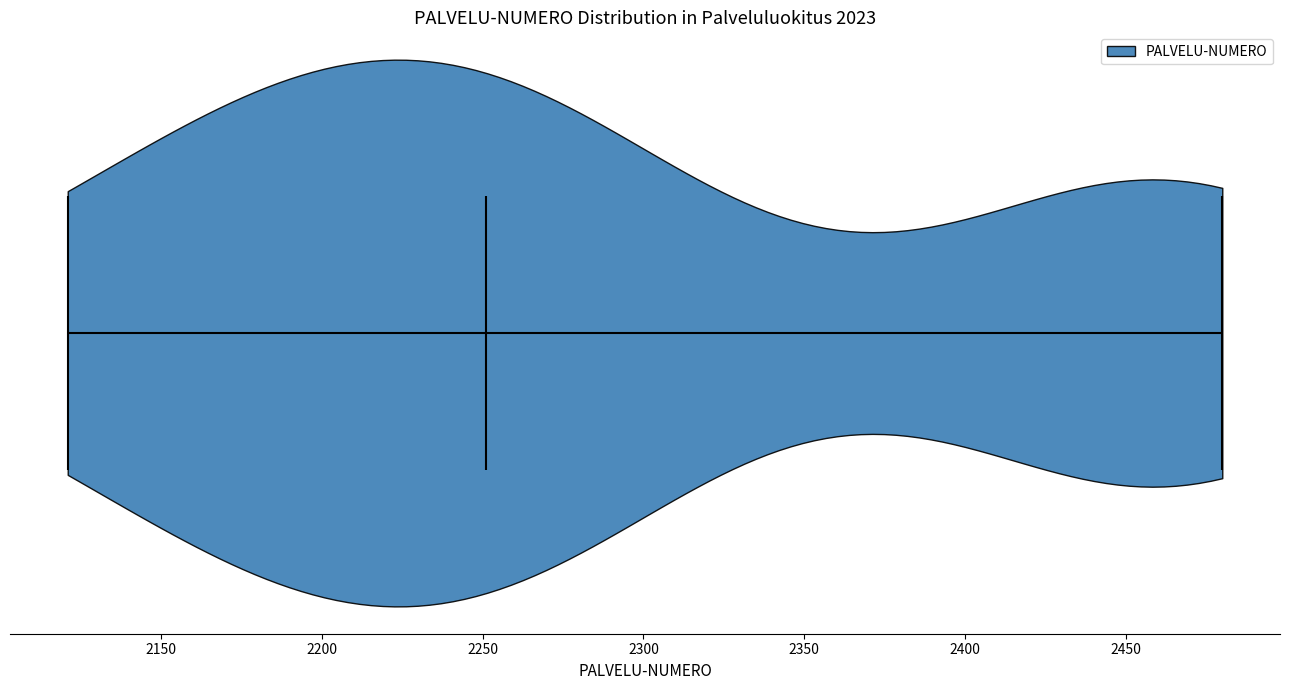

What is the lowest point the violin reaches on the x-axis? The values are not printed on the chart, so give them approximately, as read against the axis.

2120